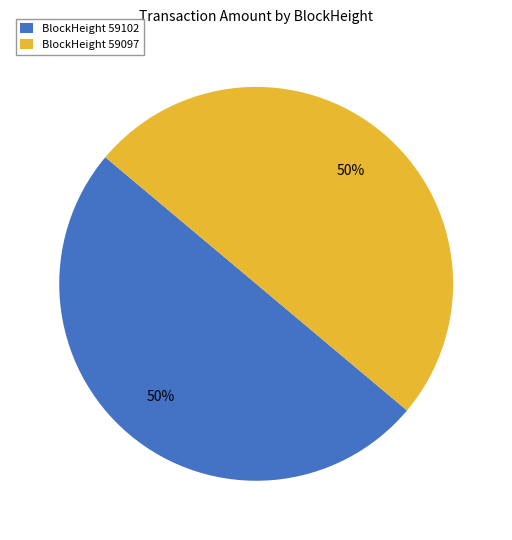

To the nearest percent, what is the average slice percentage?

50%